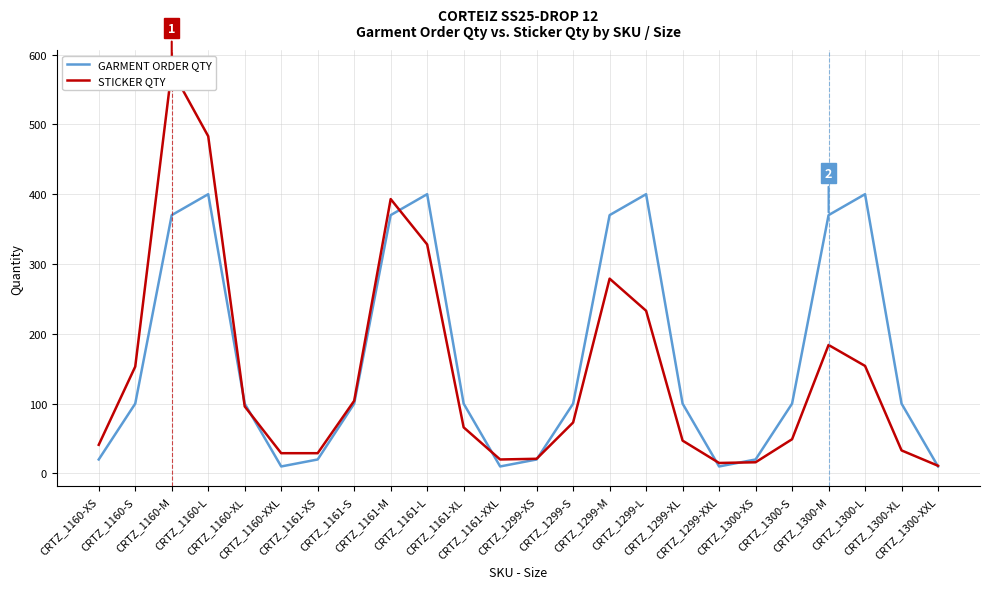

At which category is the sum across all series the highest?

CRTZ_1160-M